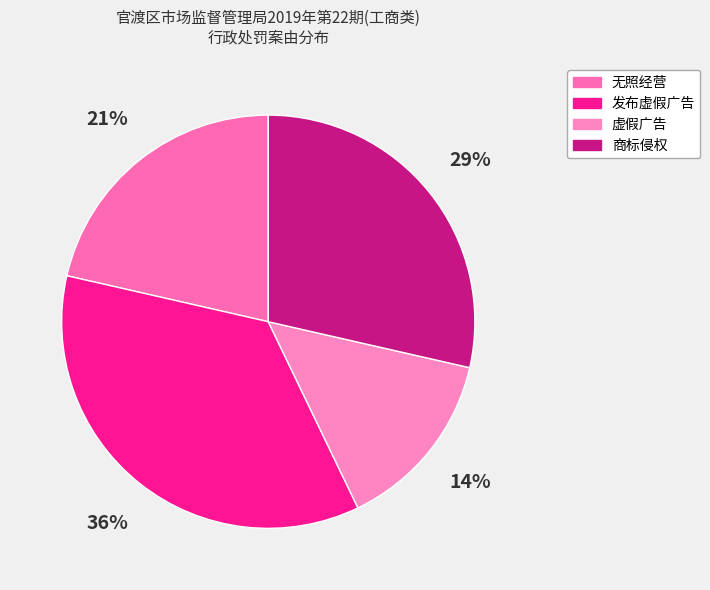

True or false: 无照经营 accounts for 34% of the total.

False